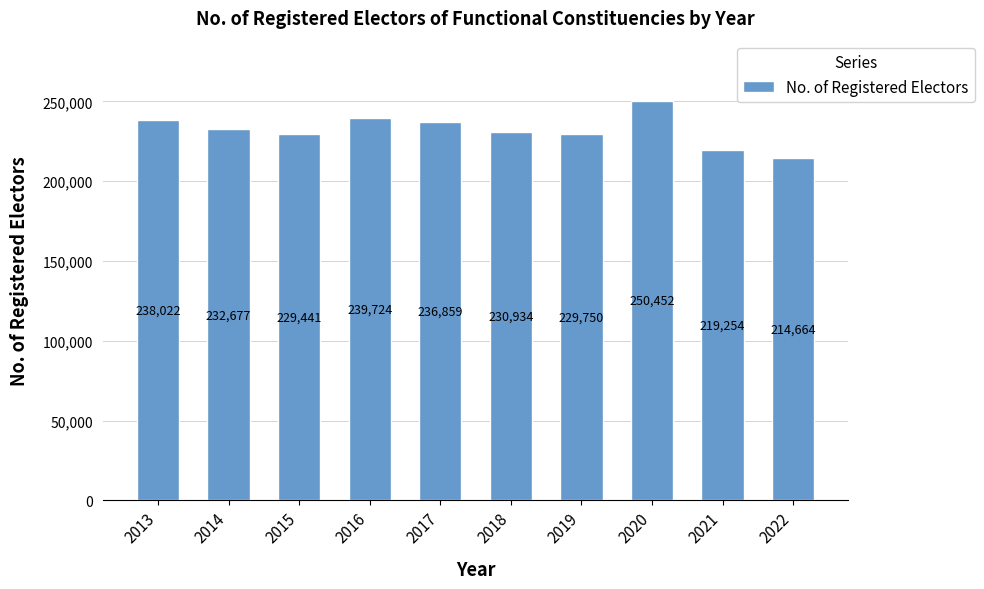

Count the number of categories in the chart.

10